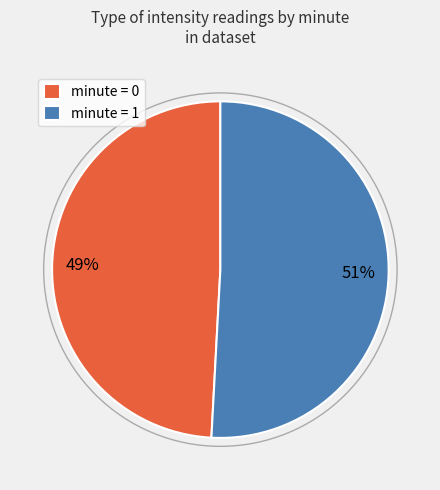

How many slices are in this pie chart?

2